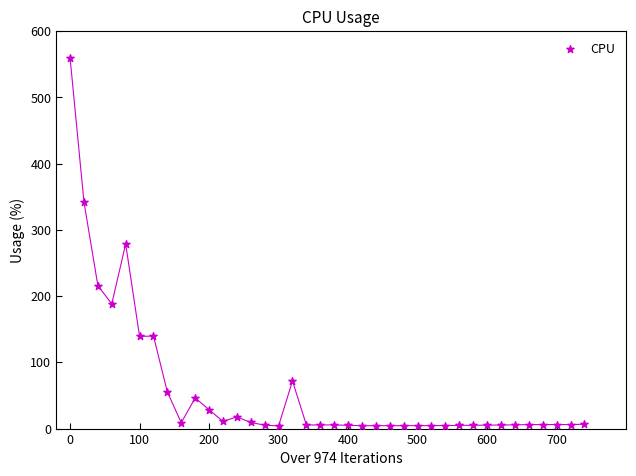

What is the range of Y values (max minus min)?

556.0